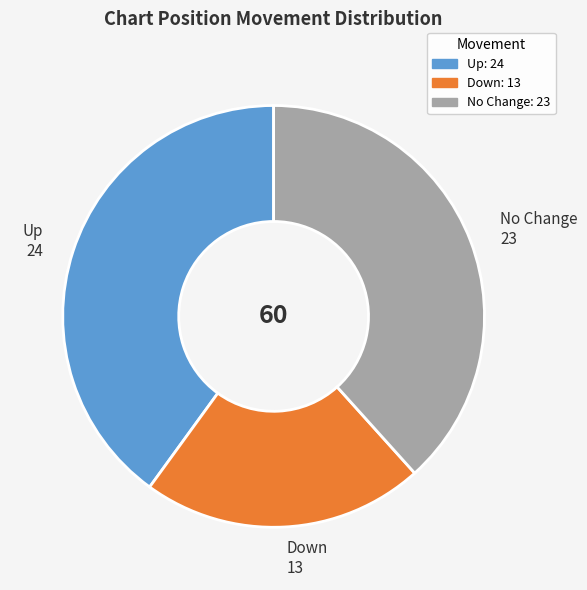

Is there a majority slice in this chart?

No